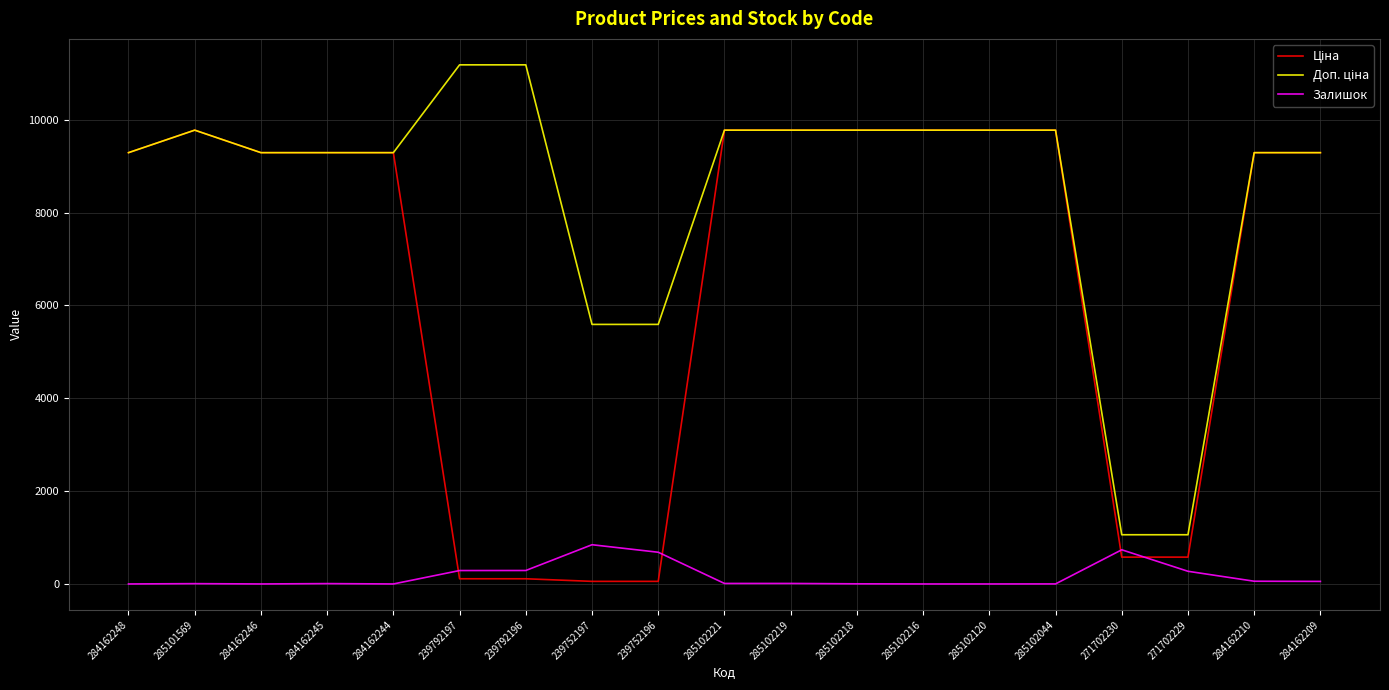

True or false: Залишок has a value of 526.8 at 285102216.

False